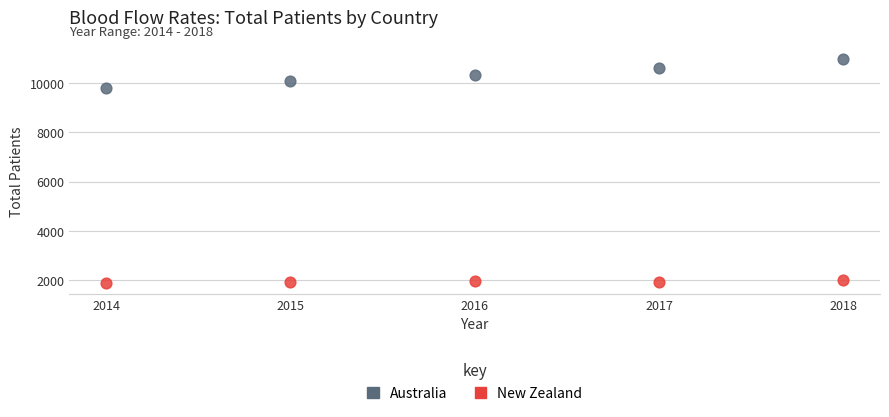

Across all data points, what is the average X value?

2016